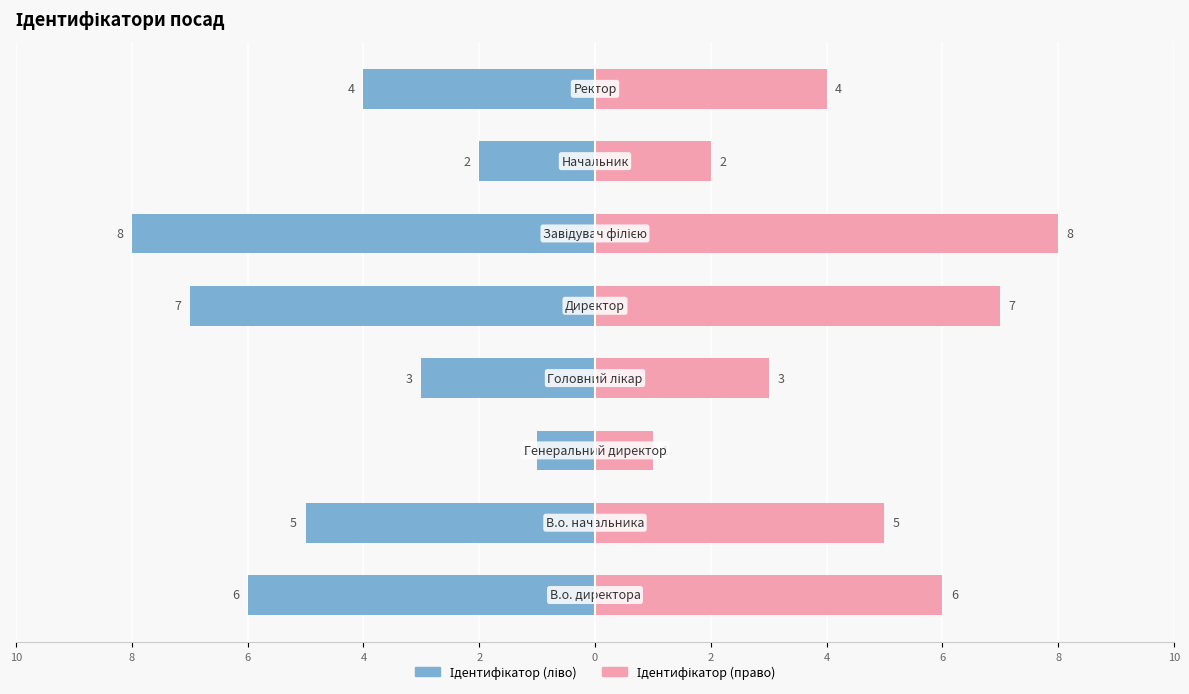

The value of Ідентифікатор (ліво) at 6 is -1. True or false?

True